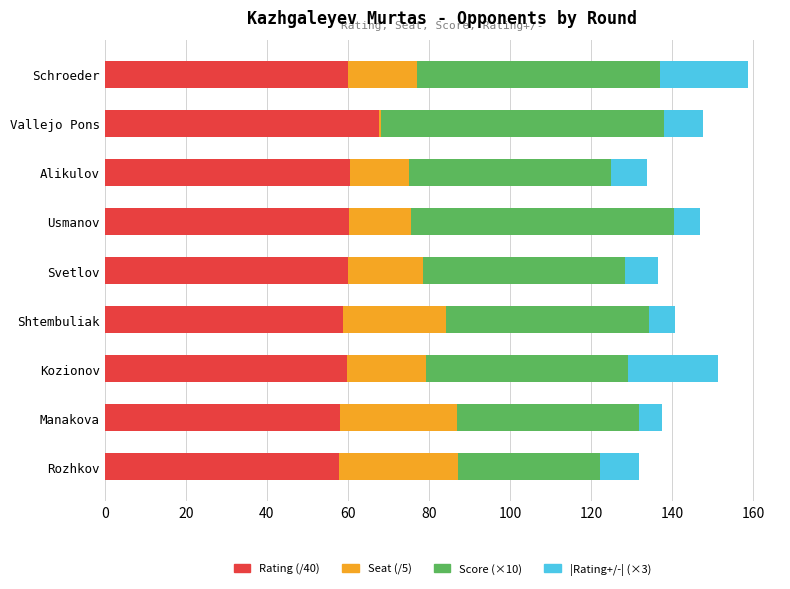

What is the total value across all series at Svetlov?

136.6